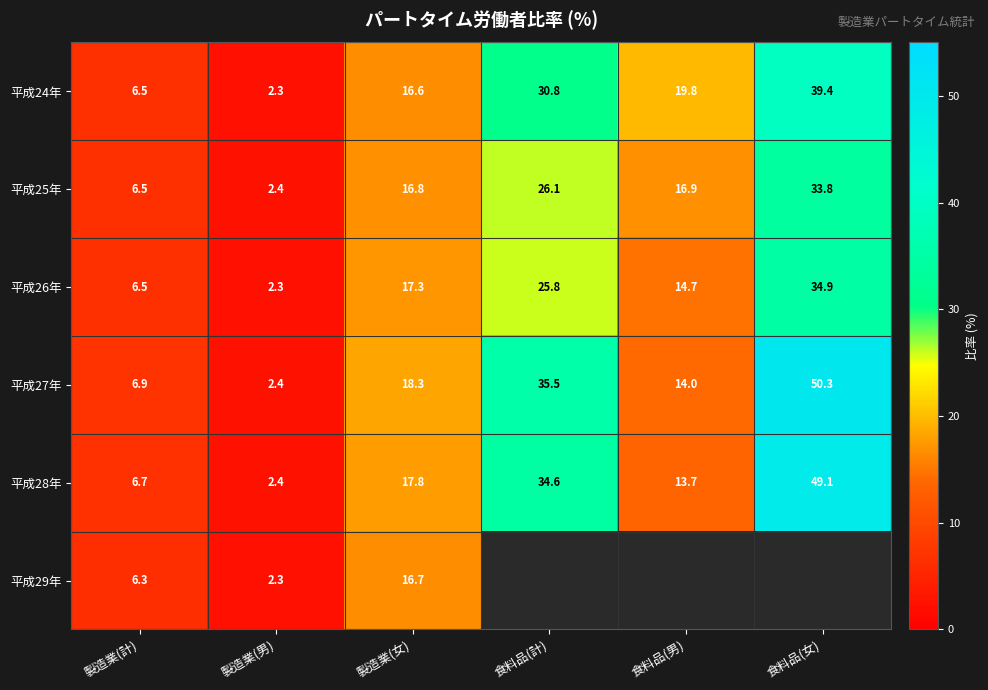

What is the difference between the second highest and minimum values in the 平成26年 series?

23.5